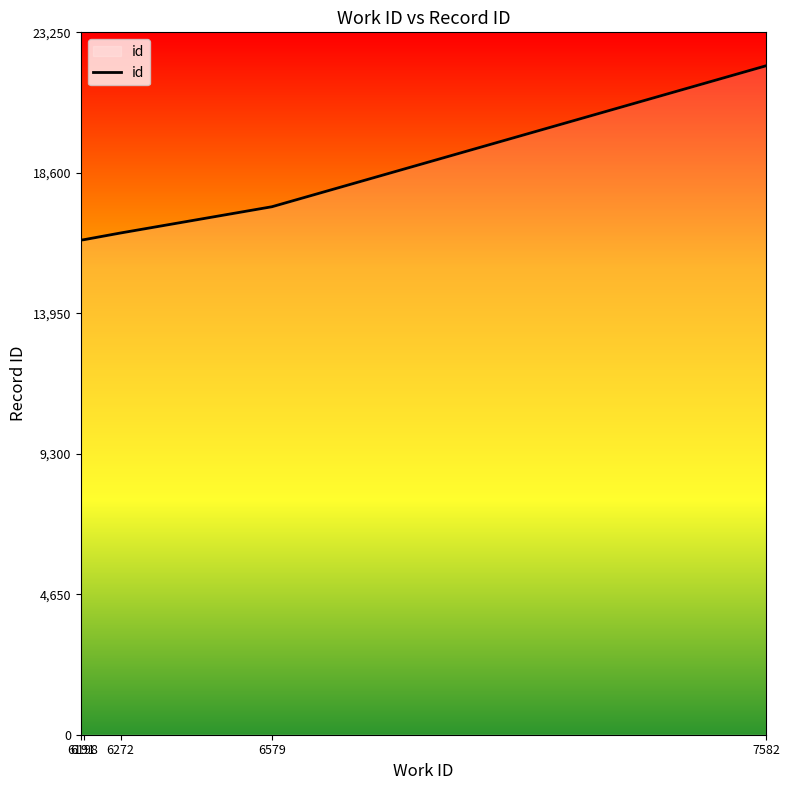

What is the sum of all values?

88989